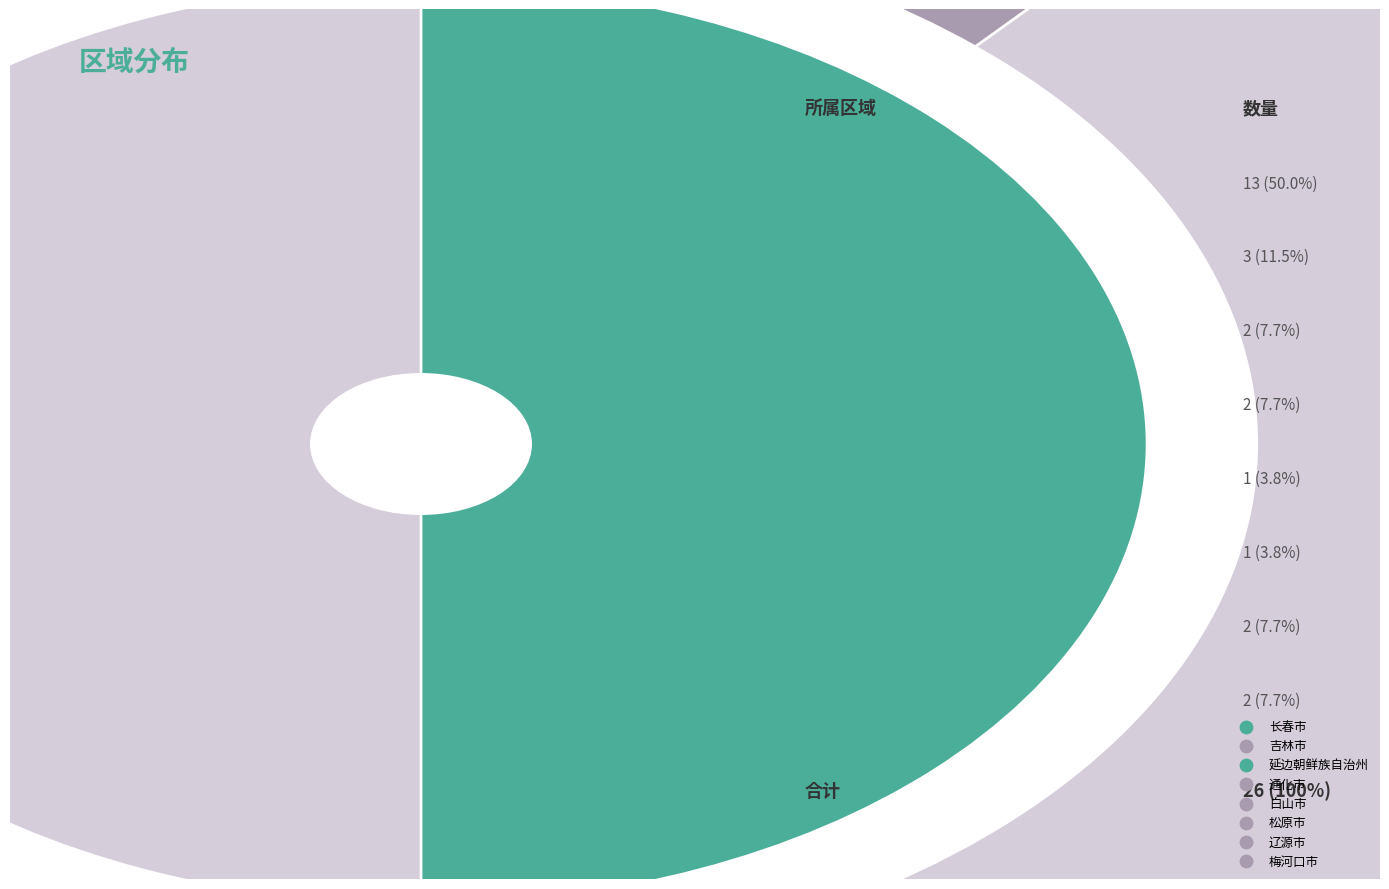

To the nearest percent, what is the combined percentage of 白山市 and 松原市?

8%